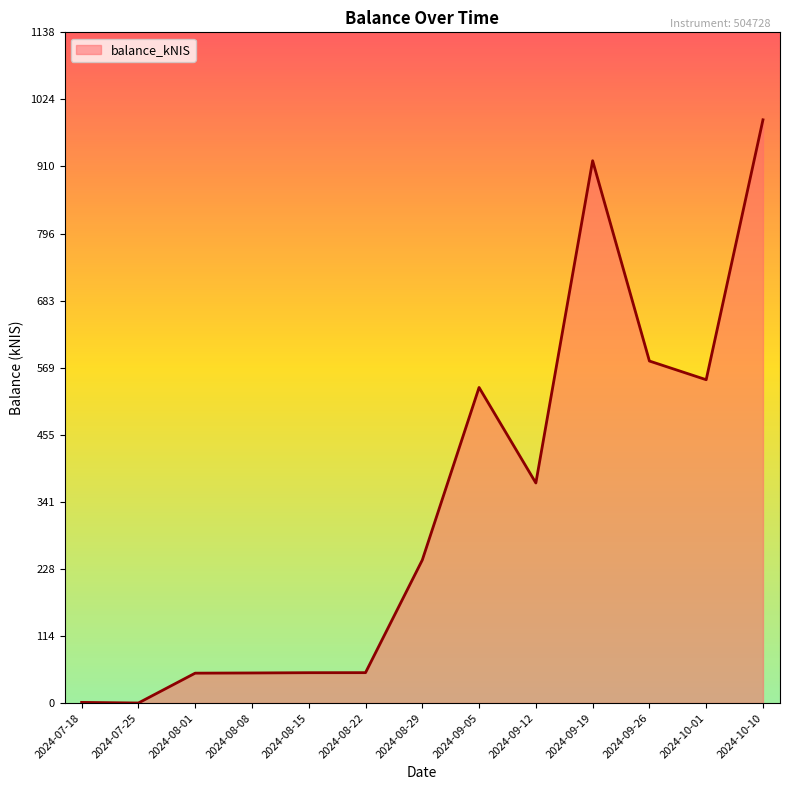

What is the difference between the maximum and minimum values?

989.3